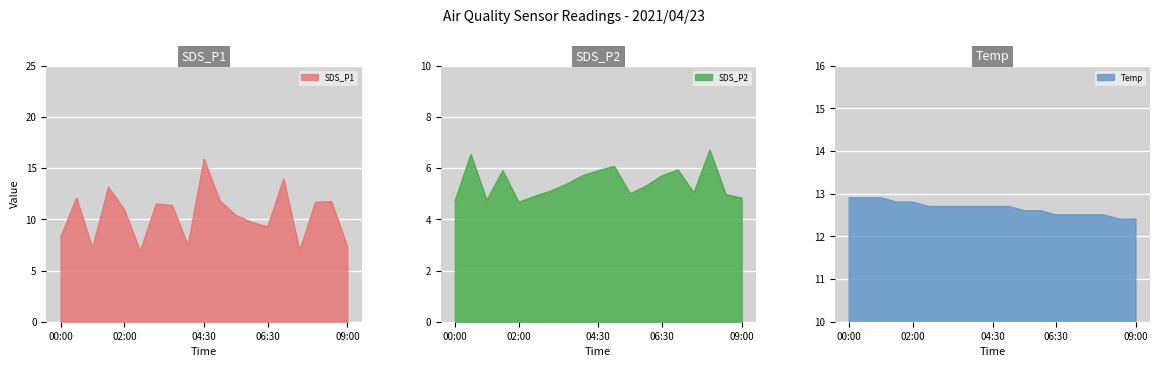

How many distinct data groups are displayed?

3